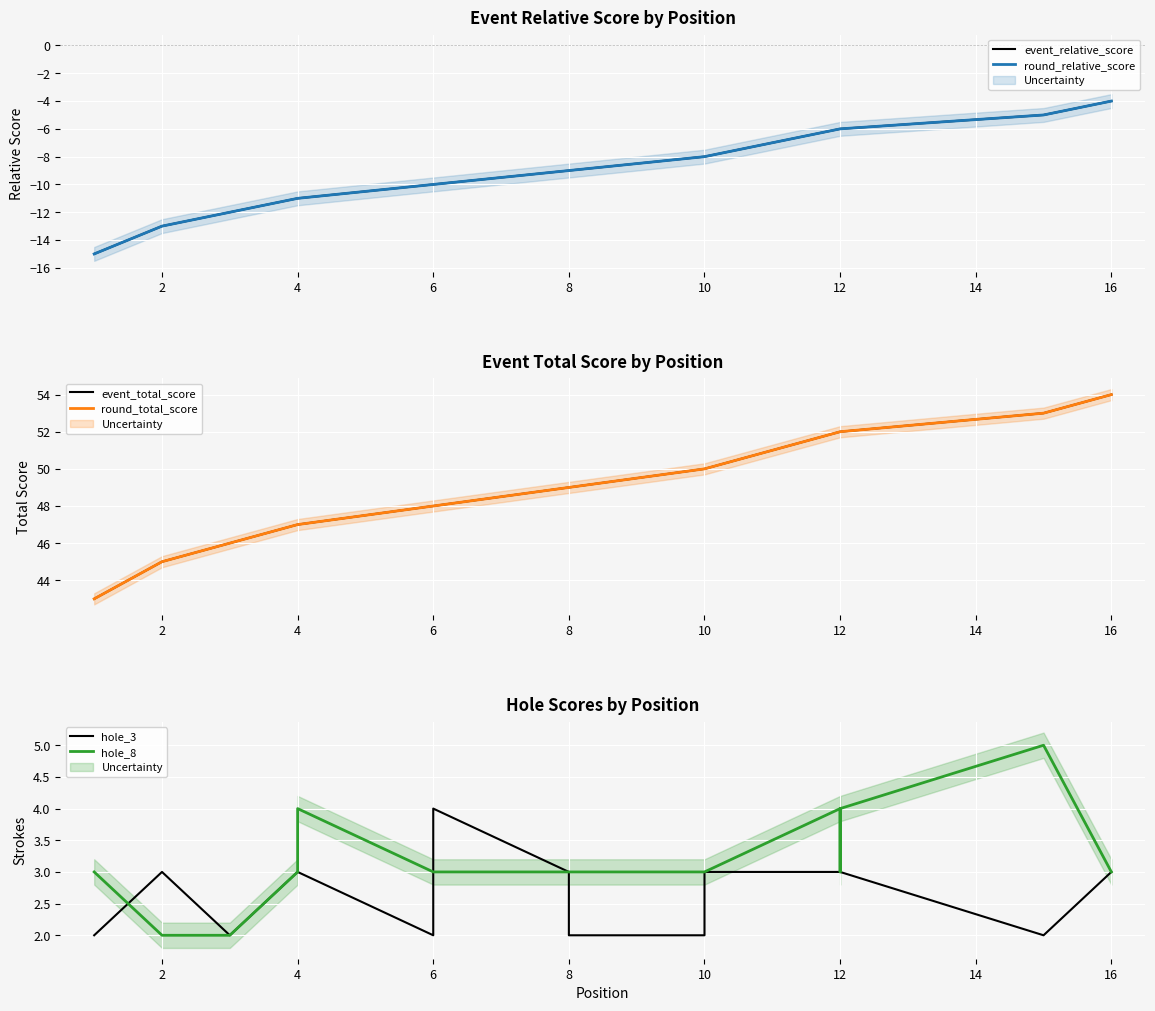

Rank the series by their maximum value, from highest to lowest.

event_total_score, round_total_score, hole_8, hole_3, event_relative_score, round_relative_score